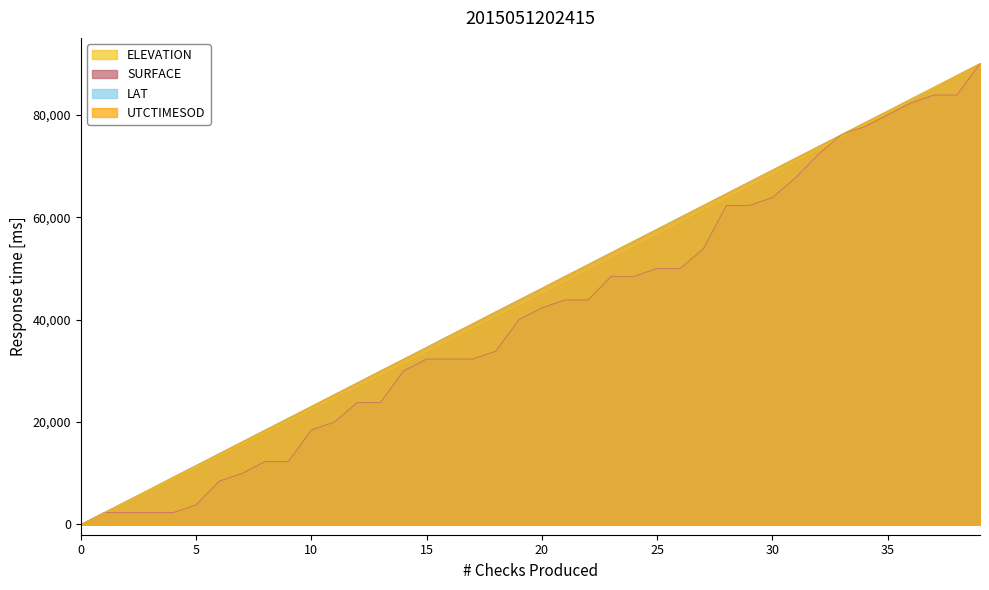

True or false: SURFACE has more than 0 interior local peaks.

False